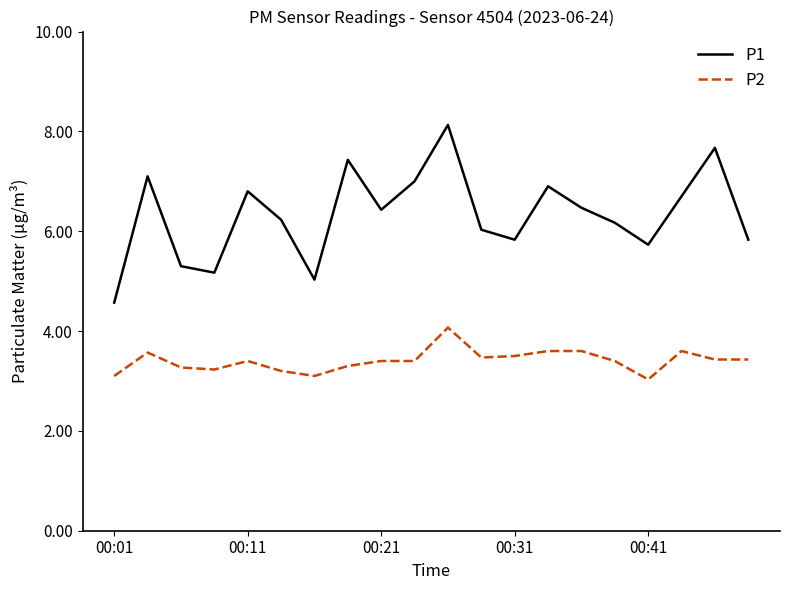

In P1, how many points are lower than both neighbors (excluding endpoints)?

5